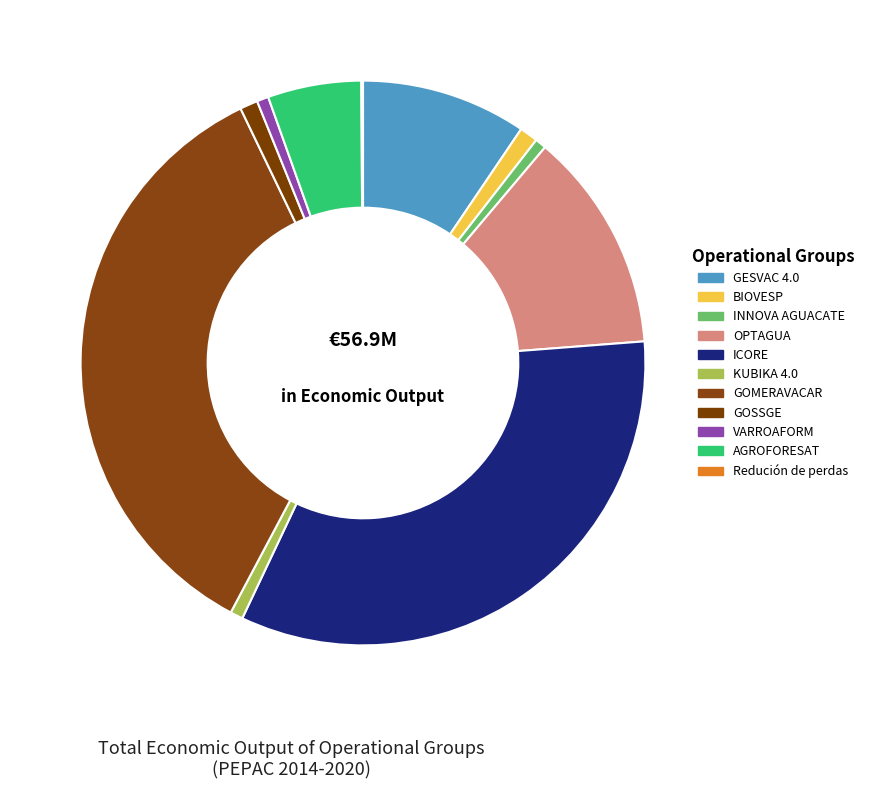

Which category has the biggest portion of the pie?

GOMERAVACAR